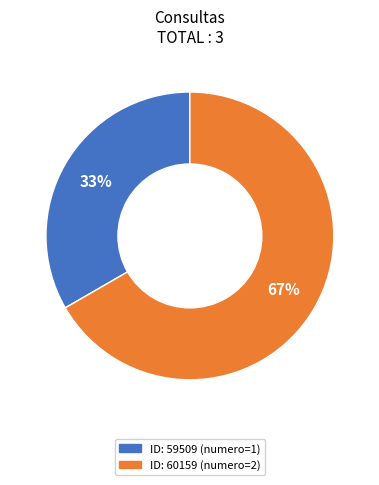

Is there a majority slice in this chart?

Yes